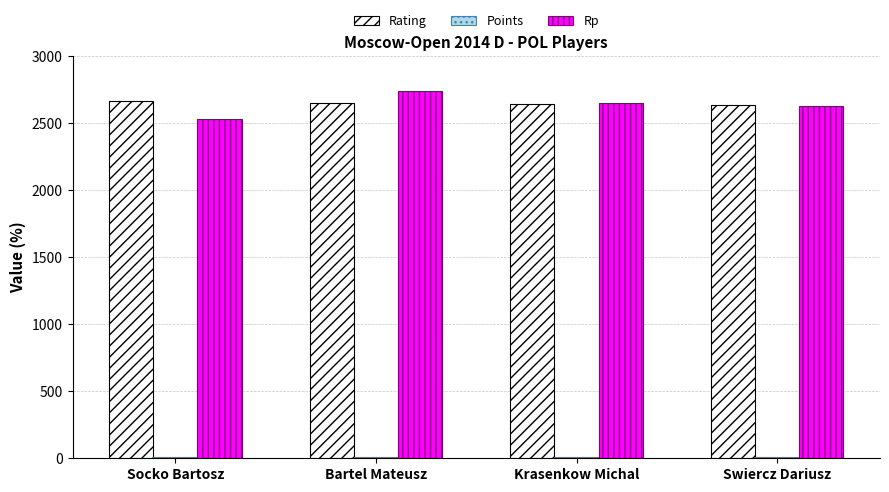

What is the sum of all Rating values?

10582